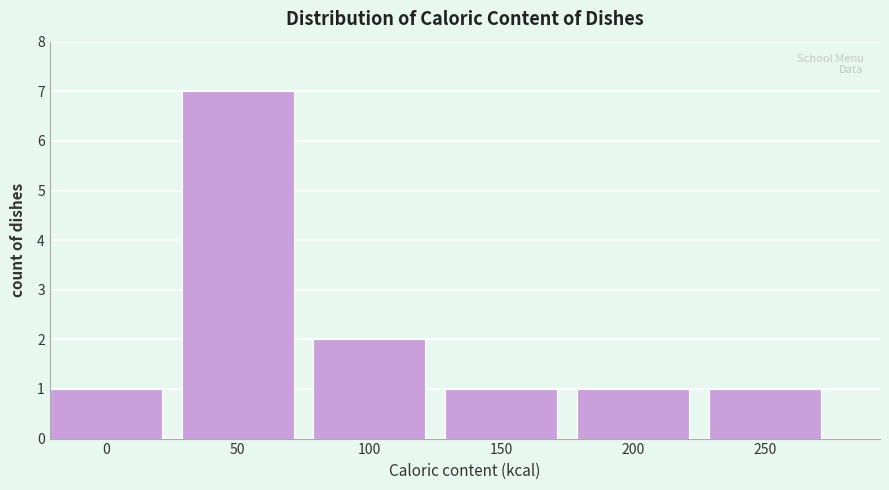

Reading left to right, what are all the values shown in this chart?

1	7	2	1	1	1